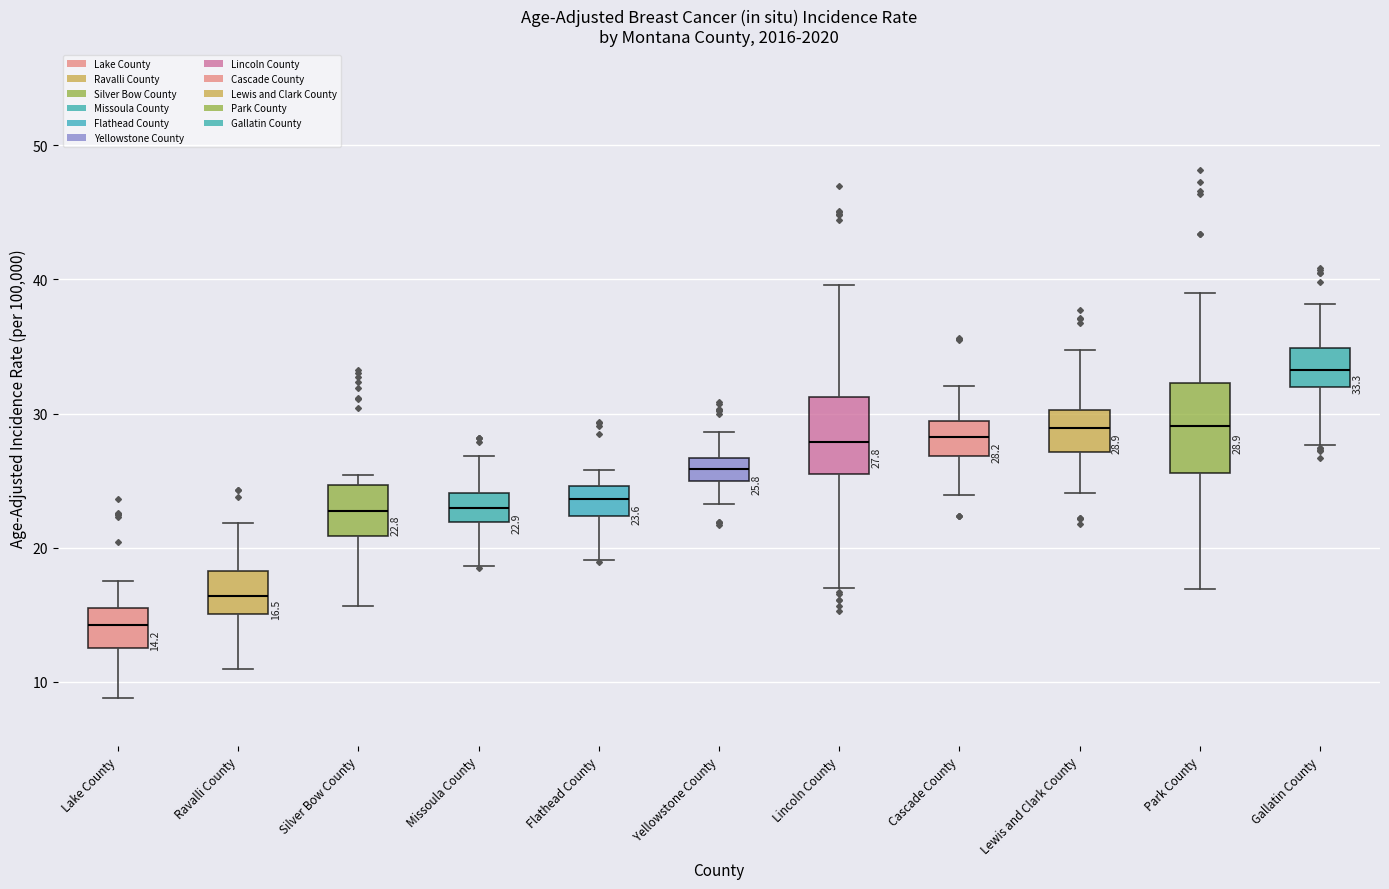

Comparing the boxes themselves (not the whiskers), which one is the tallest?

Park County